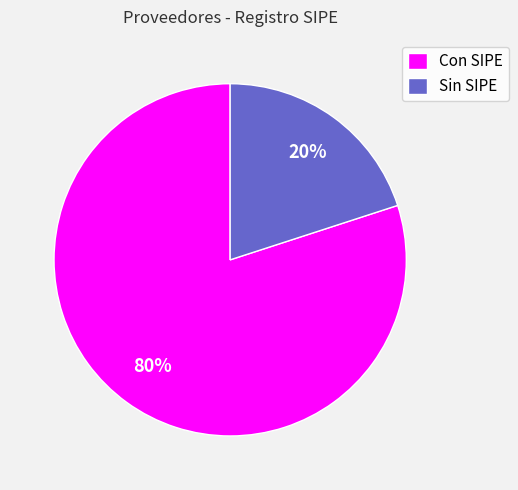

What percentage is the Sin SIPE slice, to the nearest percent?

20%